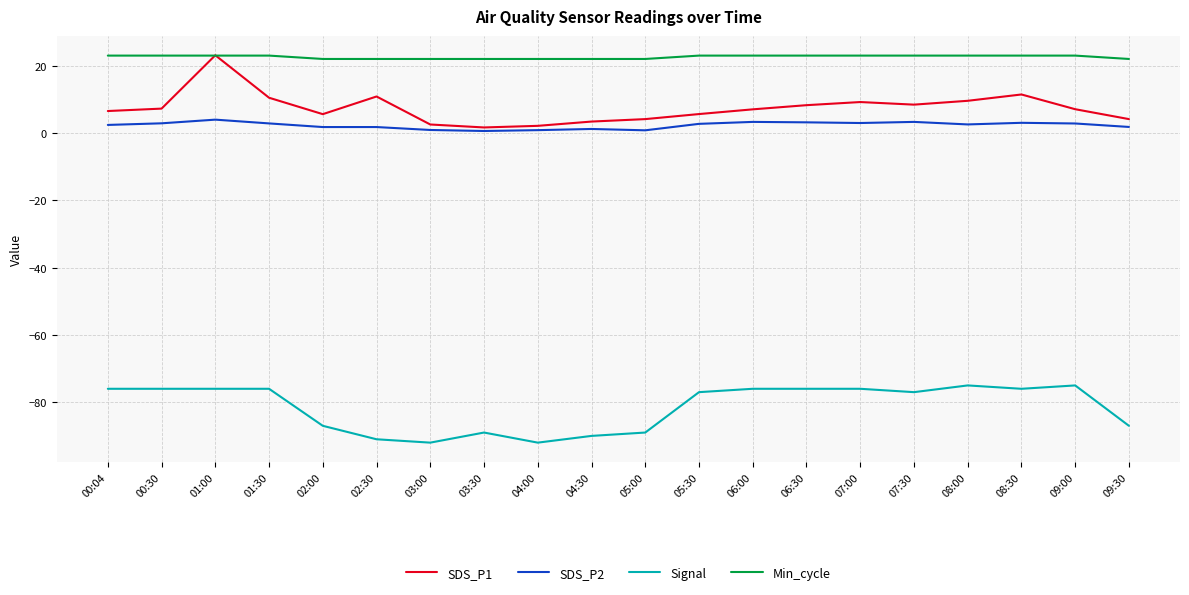

True or false: Signal and Min_cycle intersect in this chart.

False